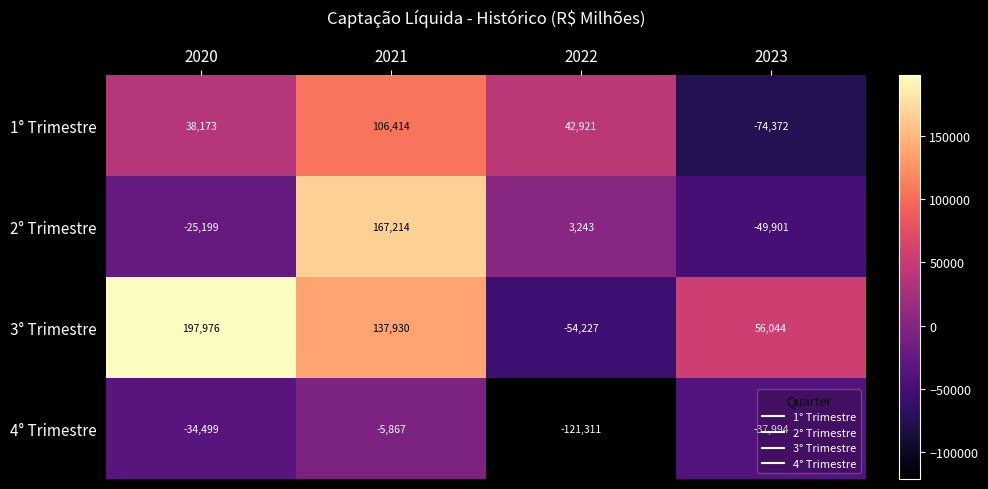

How many values in the 4° Trimestre series are below -34499?

2